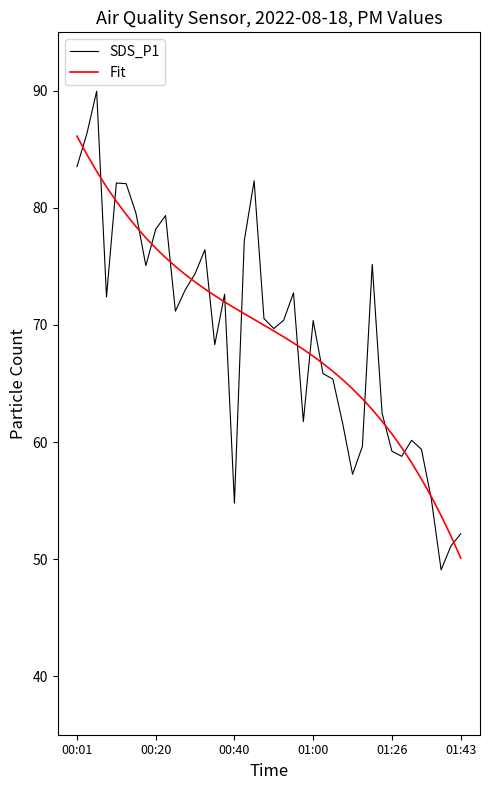

What is the lowest value of the SDS_P1 series?

49.1